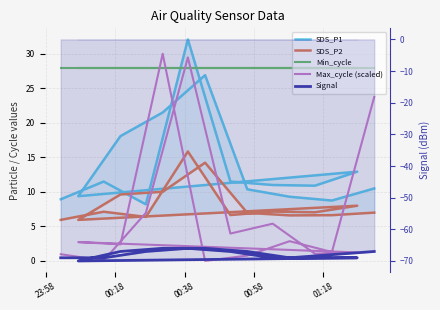

How many data points in Signal are above -67?

3